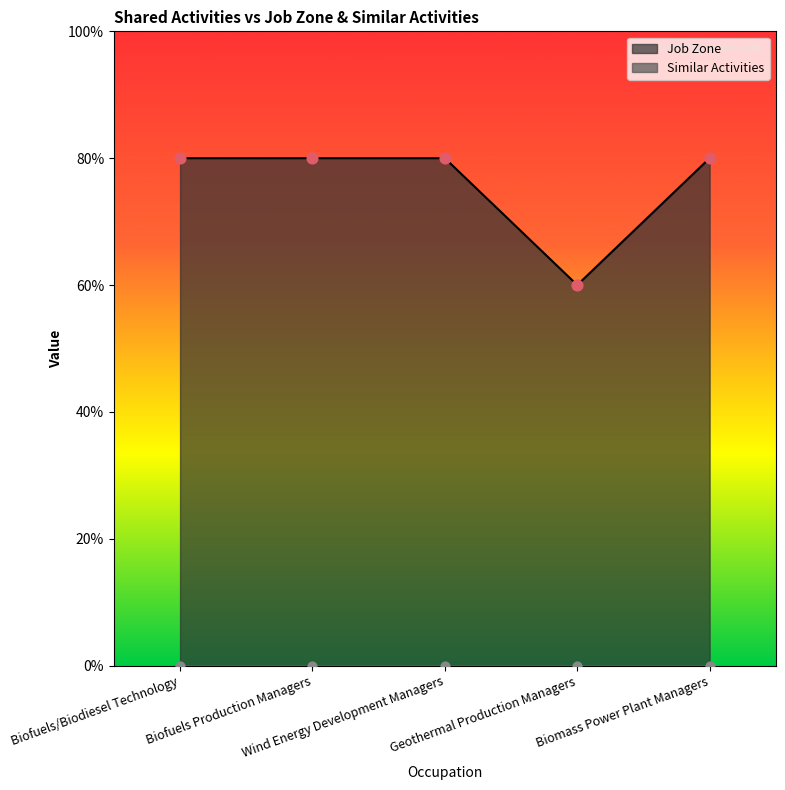

What is the change in value from Biofuels/Biodiesel Technology to Geothermal Production Managers?

-1